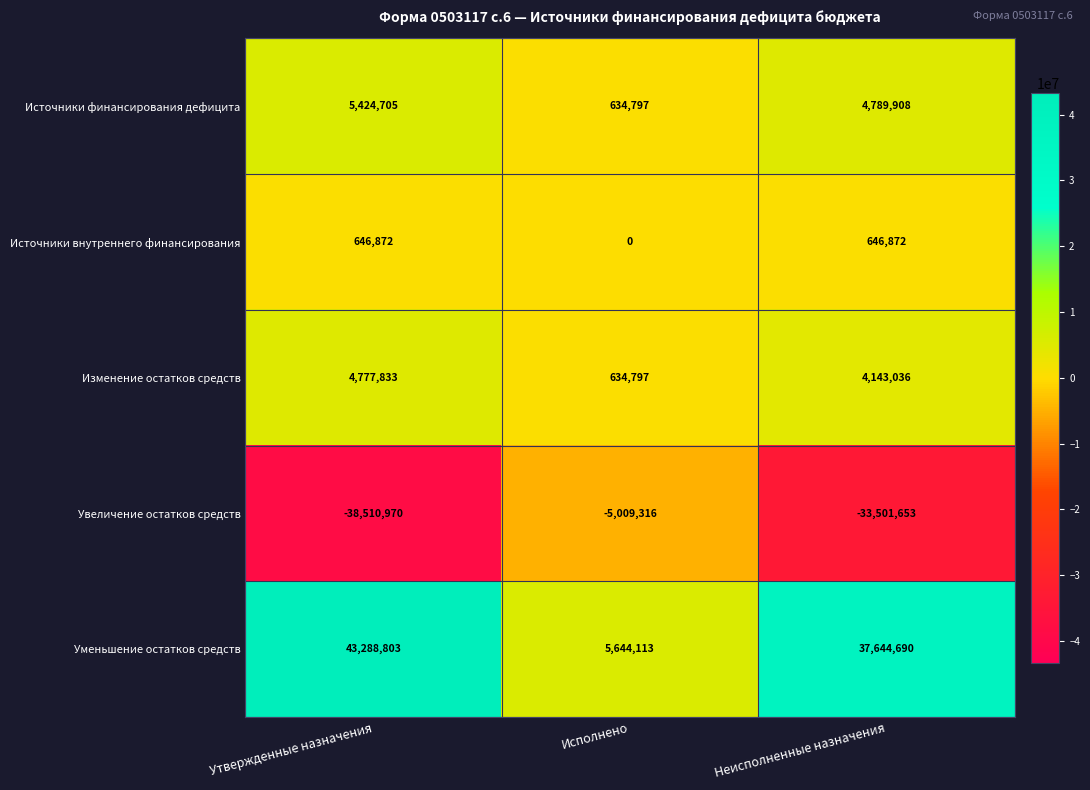

What is the total value across all series at Утвержденные назначения?

15627243